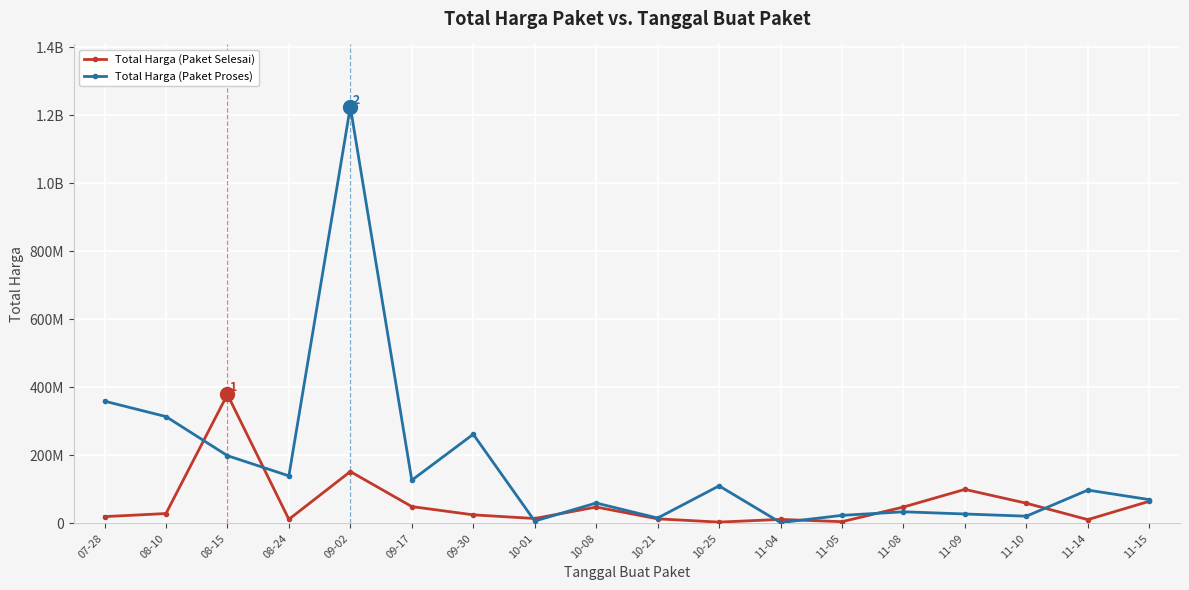

The Total Harga (Paket Proses) series shows 23680800 at 11-05. True or false?

True